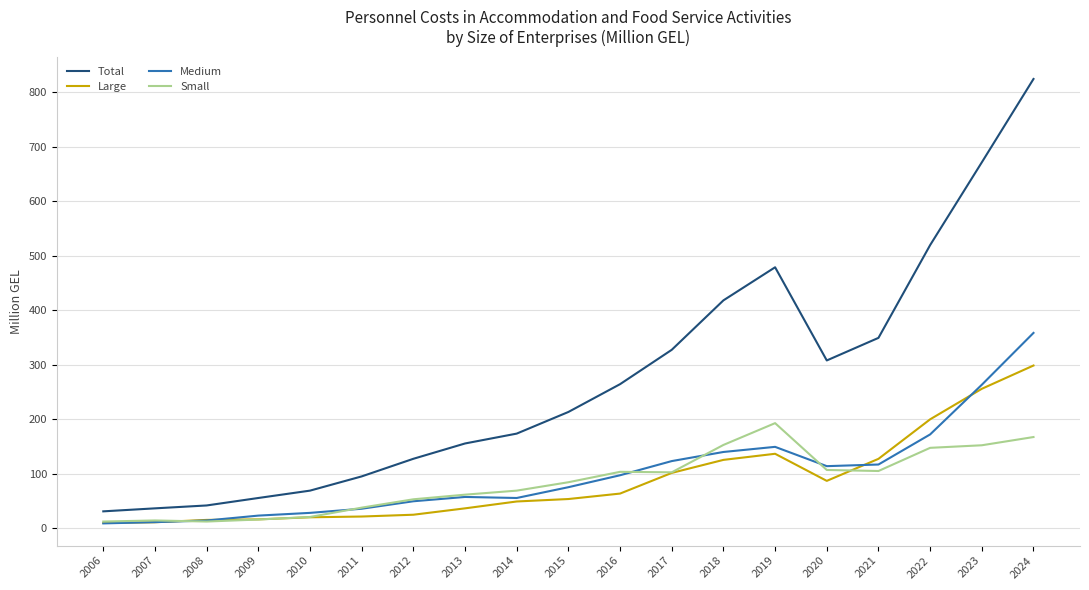

True or false: Total and Large cross at least once.

False